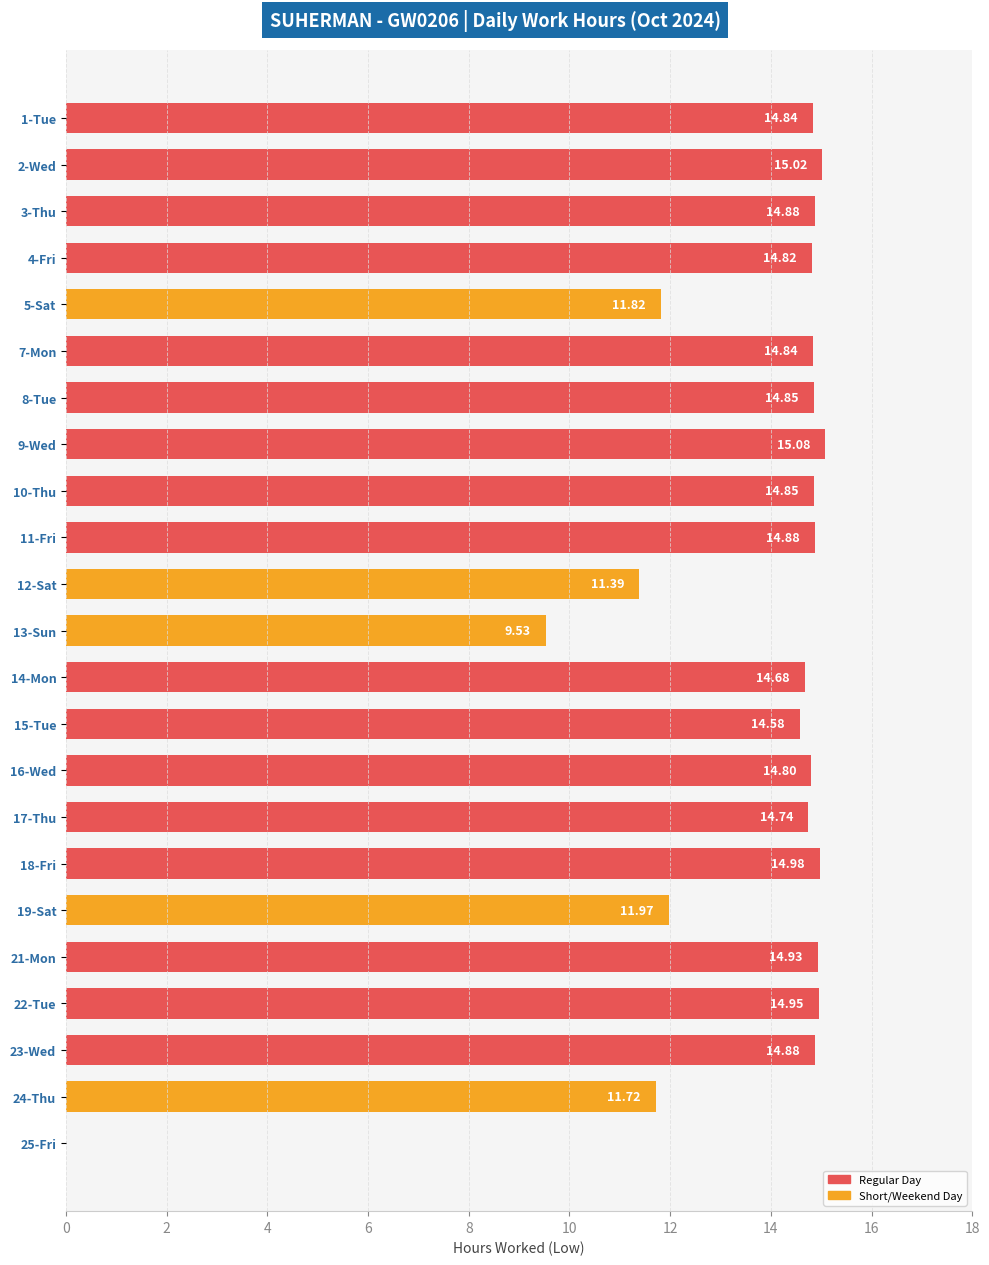

What is the sum of the values at 1-Tue and 3-Thu?

29.7